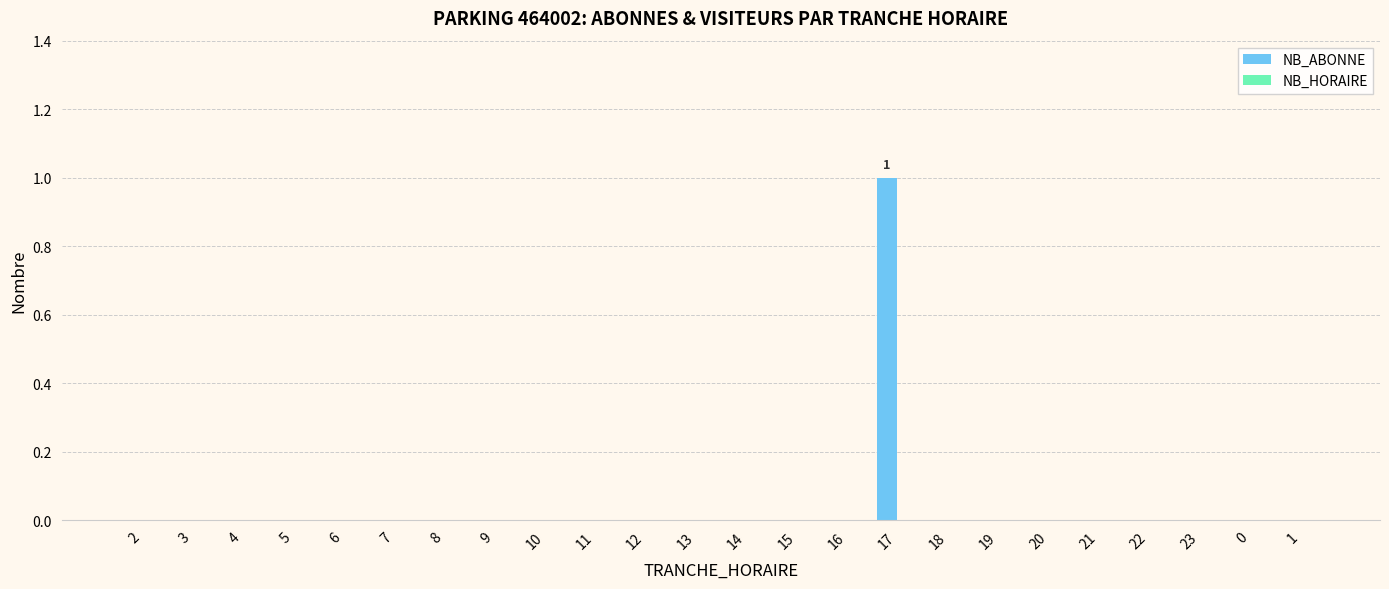

Which category has the highest value across all series?

17